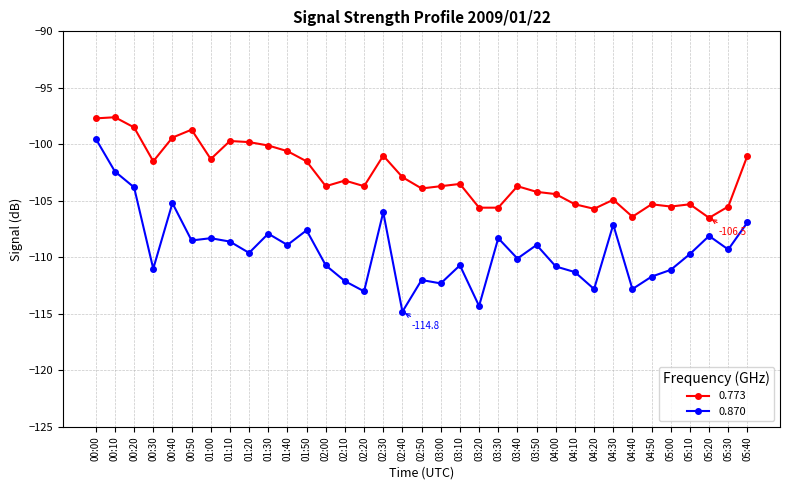

True or false: 0.870 has a value of -166.9 at 03:30.

False